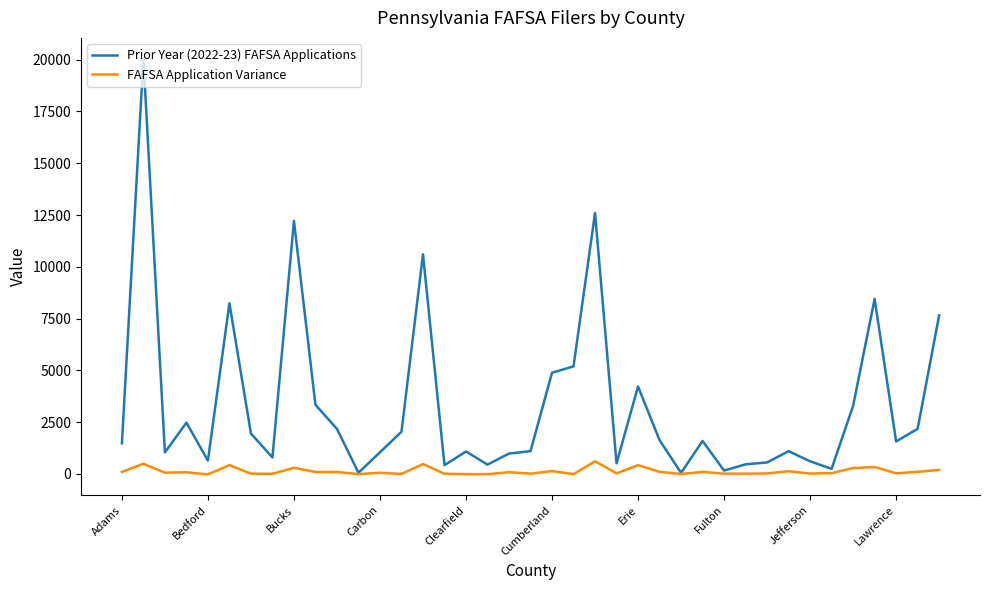

What are all the series names shown in the legend?

Prior Year (2022-23) FAFSA Applications, FAFSA Application Variance